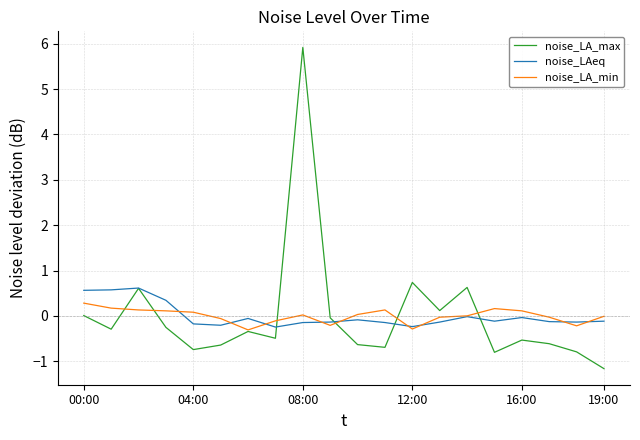

Which series has the widest spread of values?

noise_LA_max